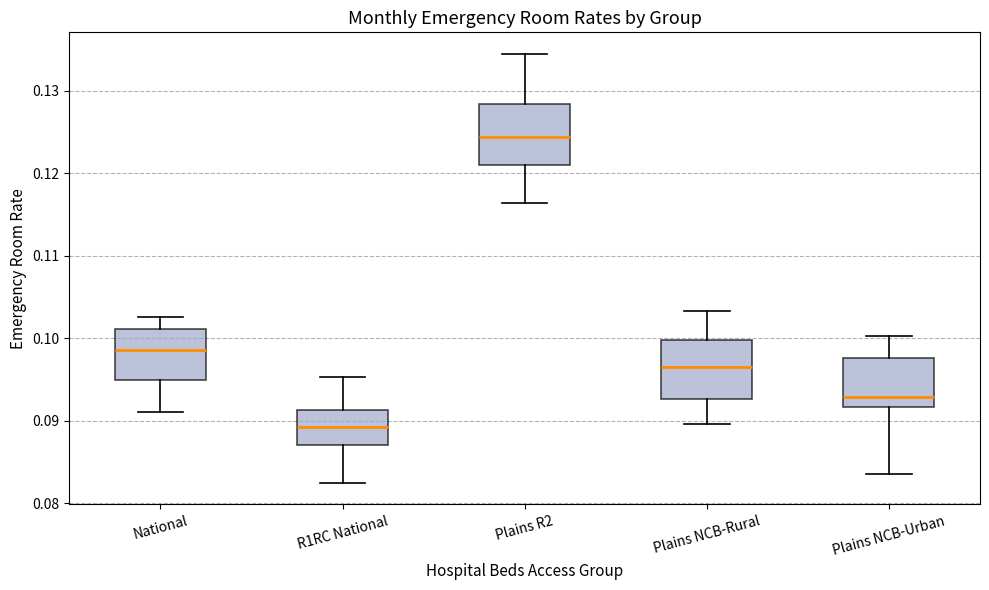

Reading left to right, transcribe this box plot: for each box, give where its median line is, the range the box spans, and where its two whiskers end, as read against the y-axis. The values are not printed on the chart, so give them approximately, as read against the axis.

National: median 0.099, box 0.095 to 0.101, whiskers 0.091 to 0.103
R1RC National: median 0.089, box 0.087 to 0.091, whiskers 0.082 to 0.095
Plains R2: median 0.124, box 0.121 to 0.128, whiskers 0.116 to 0.134
Plains NCB-Rural: median 0.097, box 0.093 to 0.100, whiskers 0.090 to 0.103
Plains NCB-Urban: median 0.093, box 0.092 to 0.098, whiskers 0.084 to 0.100